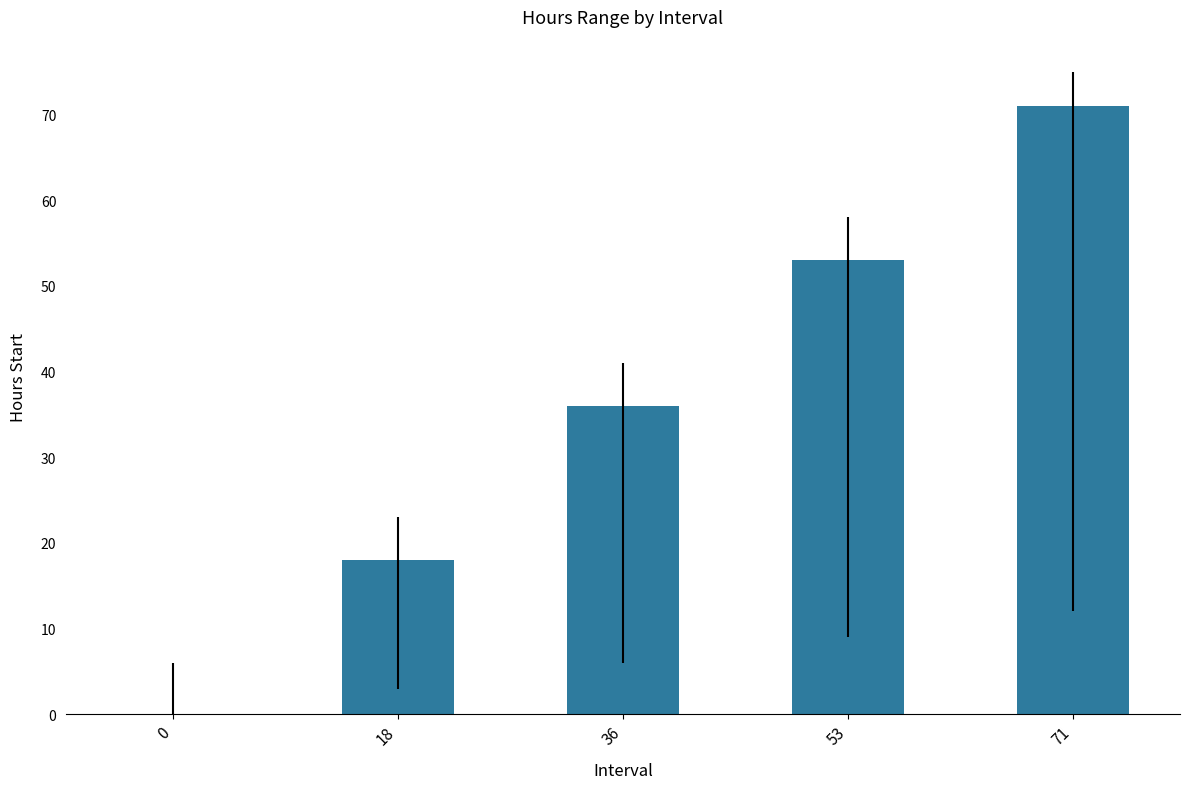

What is the ratio of the value at 71 to the value at 36?

2.0